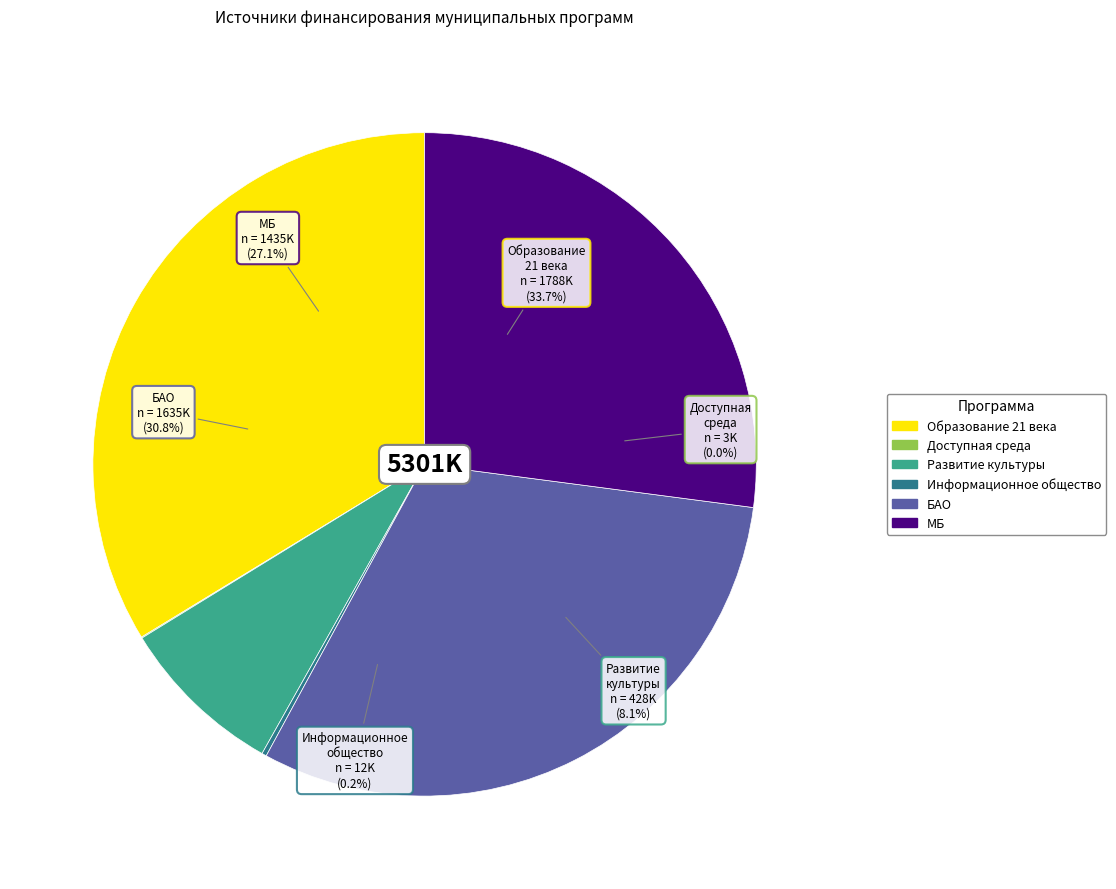

Rank the categories by value from highest to lowest.

Образование 21 века, БАО, МБ, Развитие культуры, Информационное общество, Доступная среда